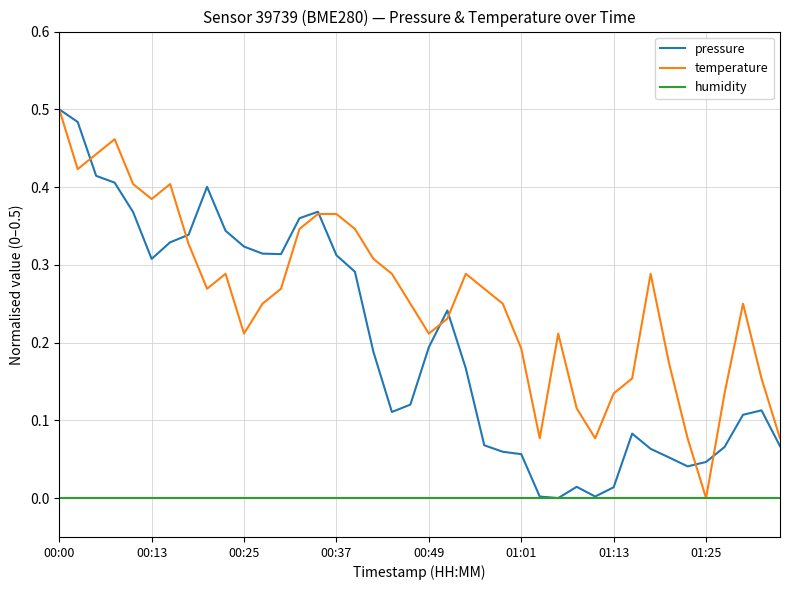

List the series in order of their overall mean, lowest first.

humidity, pressure, temperature